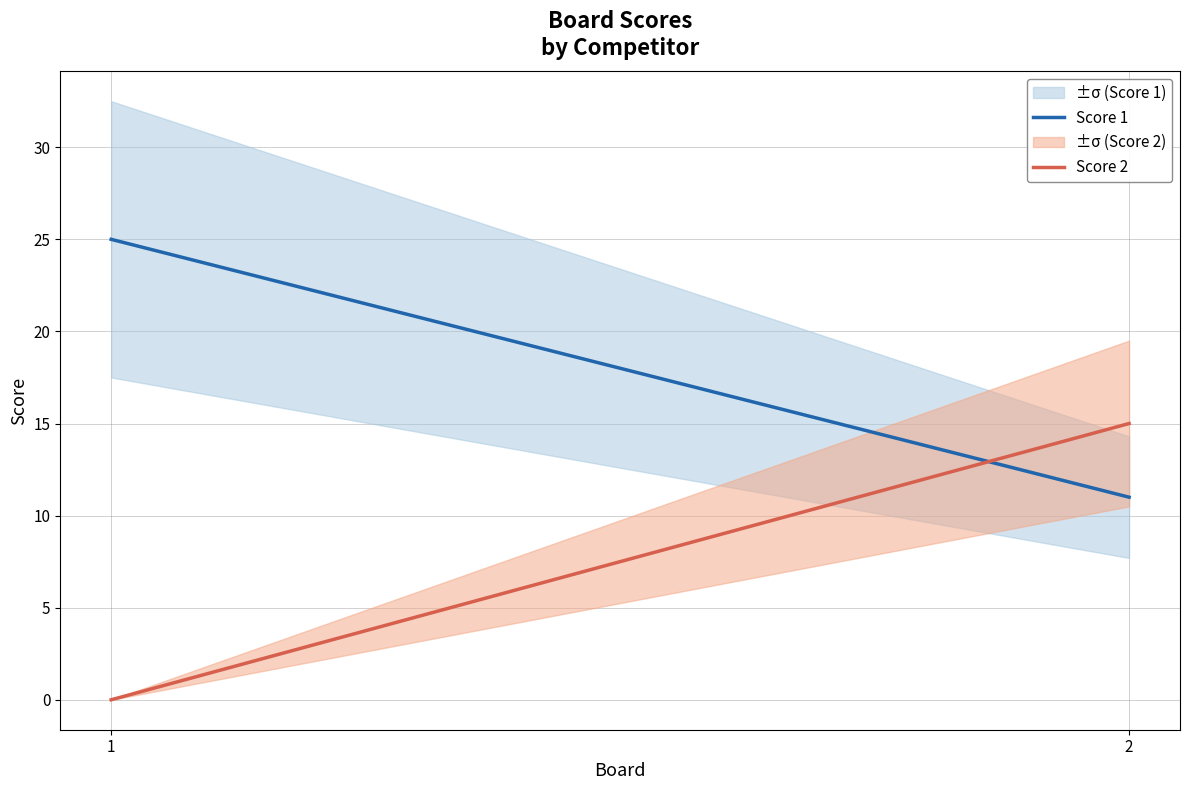

Which series has the largest total across all categories?

Score 1